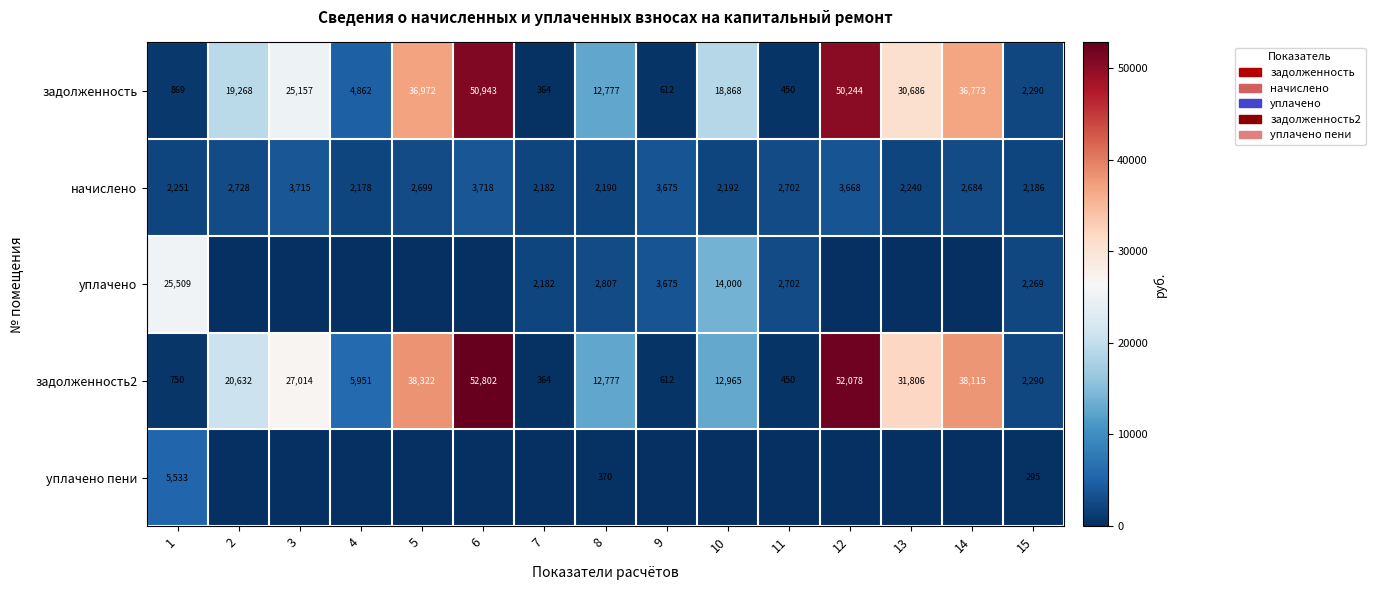

What is the difference between the second highest and minimum values in the задолженность2 series?

51714